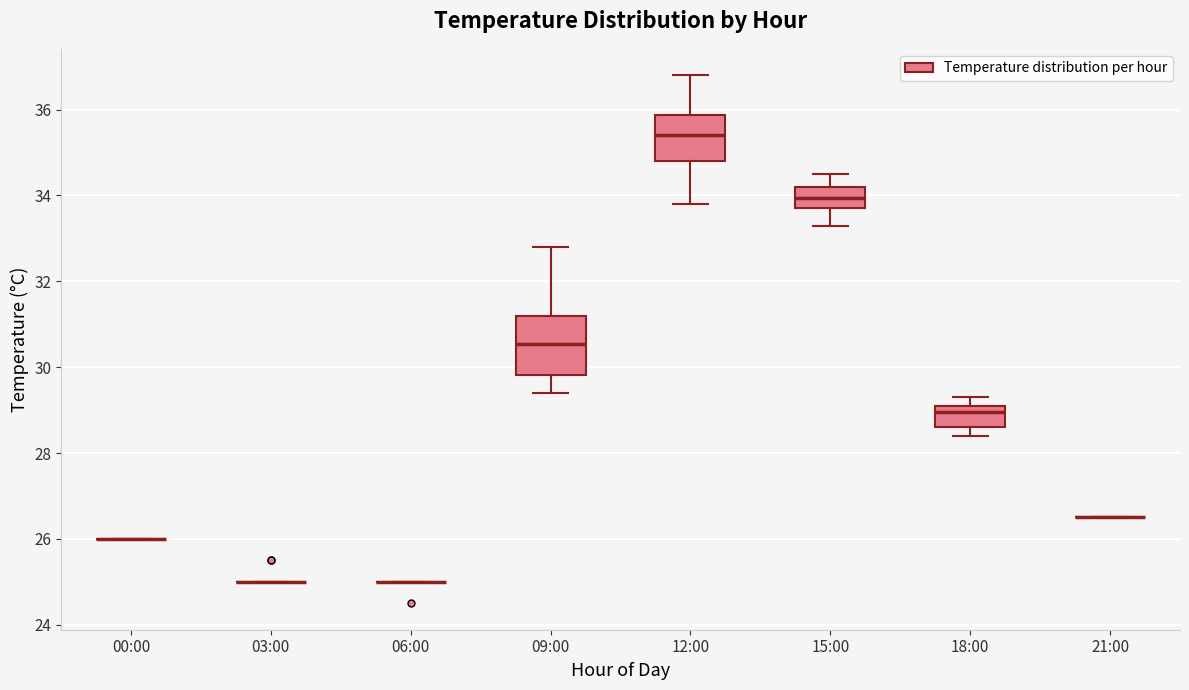

Where does the upper whisker of the box for 09:00 end on the y-axis? The values are not printed on the chart, so give them approximately, as read against the axis.

32.8